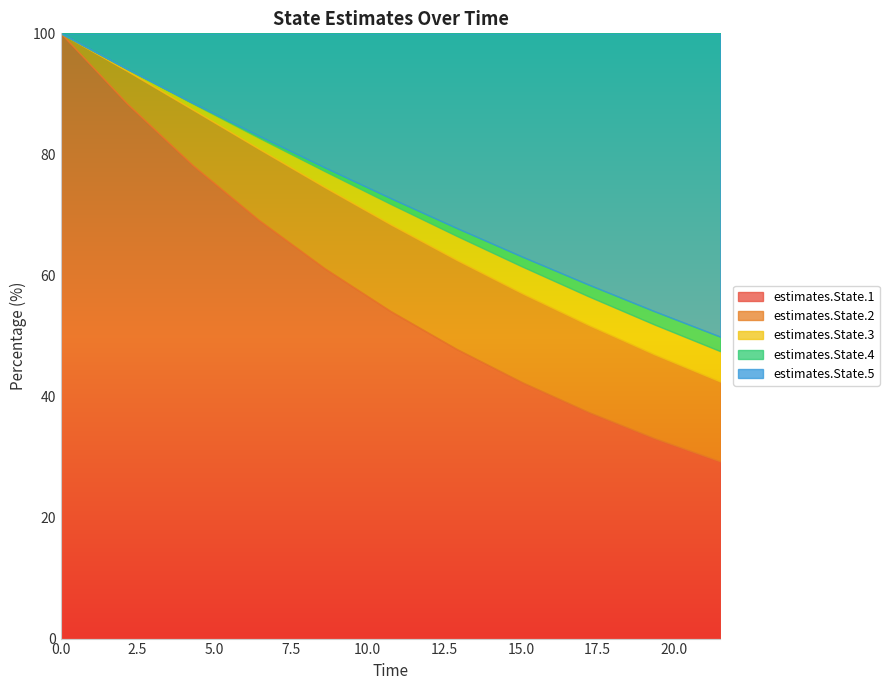

At 3, list the series in order from smallest to largest.

estimates.State.4, estimates.State.3, estimates.State.2, estimates.State.5, estimates.State.1